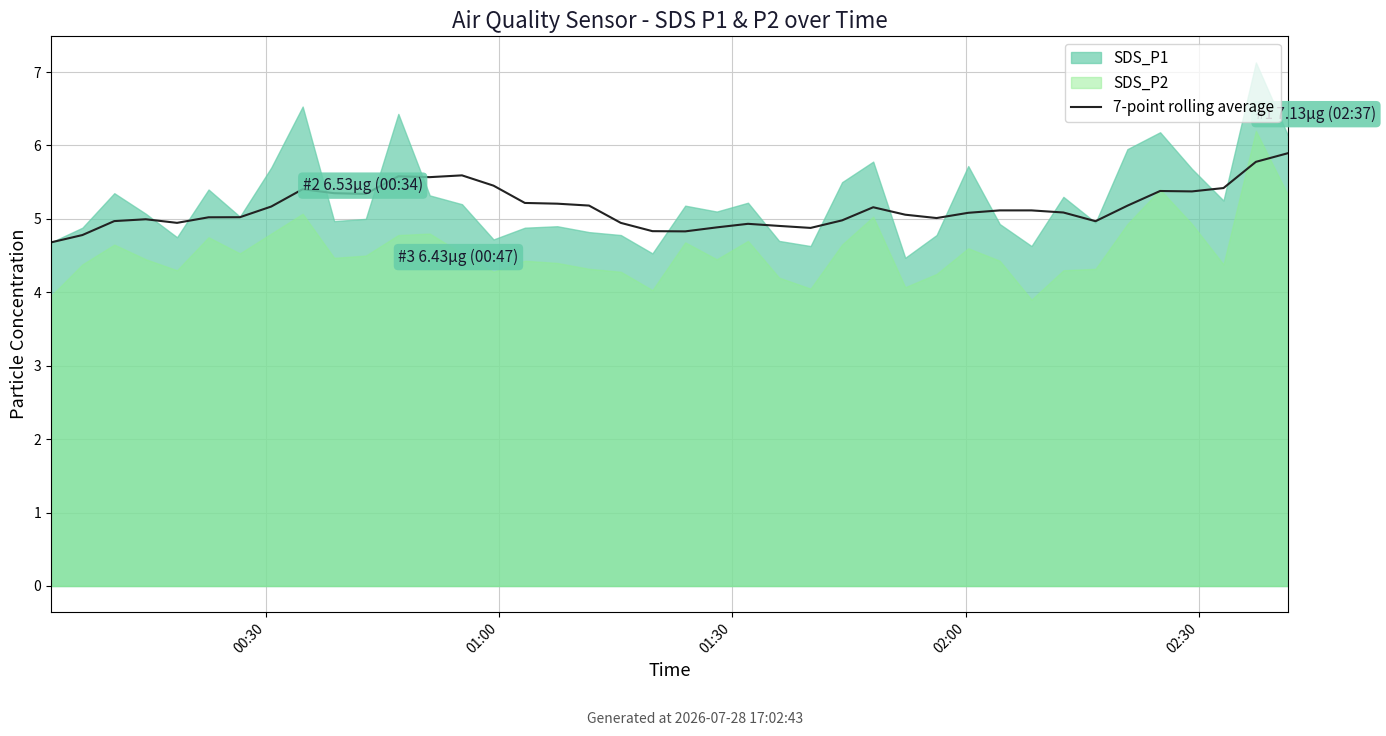

What is the value of the 26th point from the left?

5.0